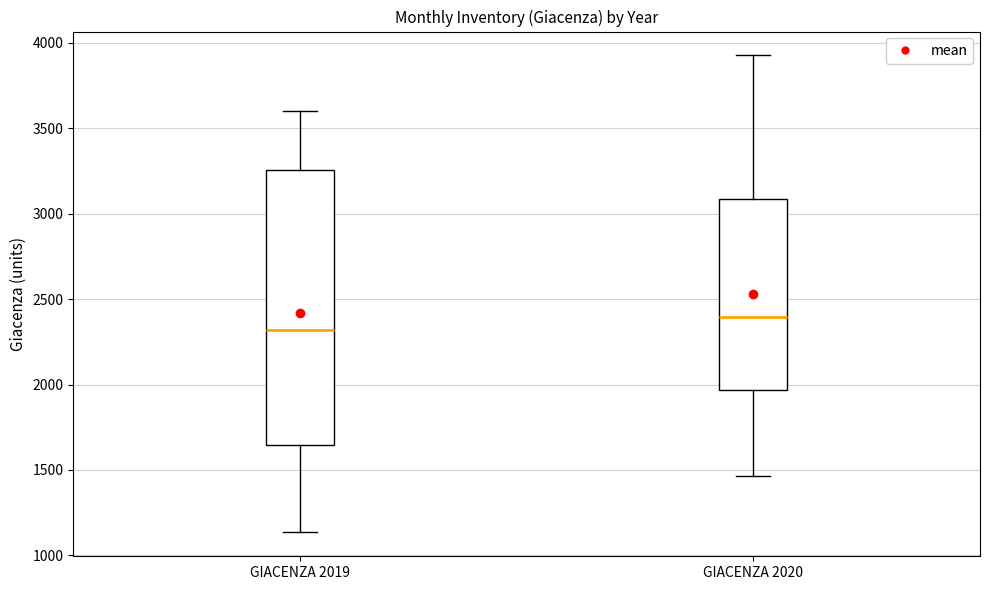

Reading left to right, read every box against the y-axis: the position of its median line, the range the box covers, and the ends of its whiskers. The values are not printed on the chart, so give them approximately, as read against the axis.

GIACENZA 2019: median 2300, box 1650 to 3250, whiskers 1150 to 3600
GIACENZA 2020: median 2400, box 1950 to 3100, whiskers 1450 to 3950